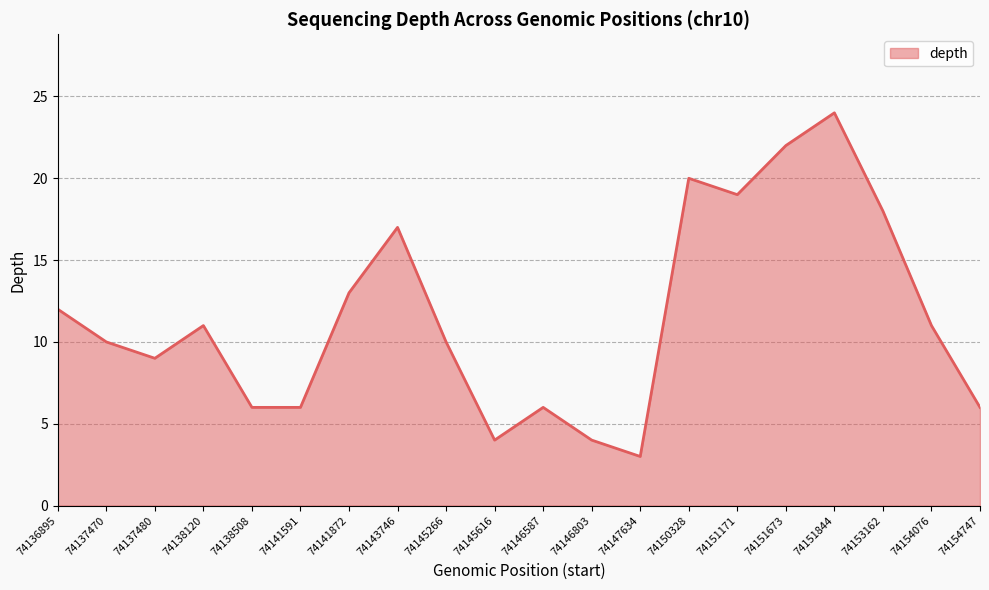

What is the change in value from 74141872 to 74150328?

+7